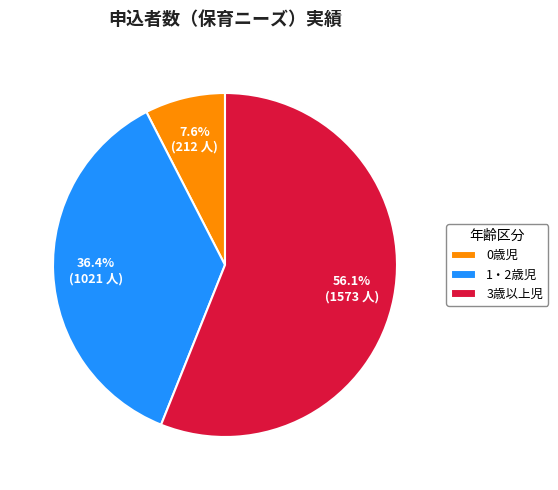

What is the smallest slice in the pie chart?

0歳児